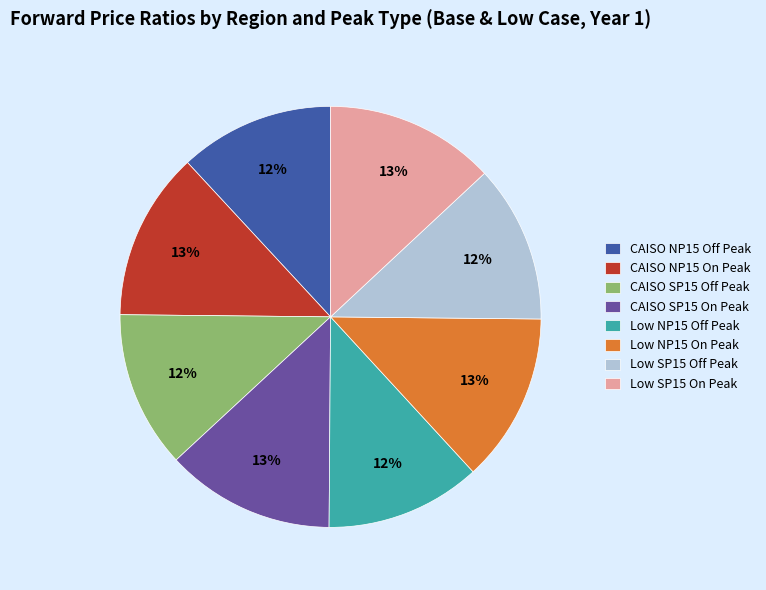

Is Low SP15 On Peak the majority of the pie?

No